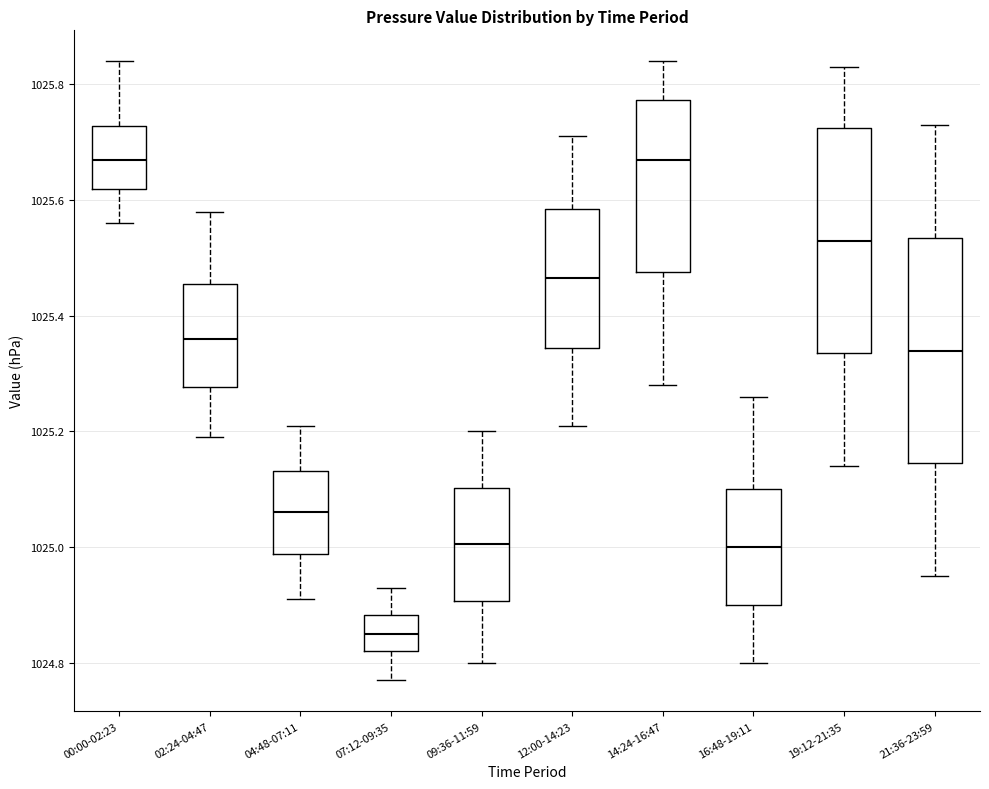

Reading left to right, read every box against the y-axis: the position of its median line, the range the box covers, and the ends of its whiskers. The values are not printed on the chart, so give them approximately, as read against the axis.

00:00-02:23: median 1025.68, box 1025.62 to 1025.72, whiskers 1025.56 to 1025.84
02:24-04:47: median 1025.36, box 1025.28 to 1025.46, whiskers 1025.20 to 1025.58
04:48-07:11: median 1025.06, box 1024.98 to 1025.14, whiskers 1024.92 to 1025.22
07:12-09:35: median 1024.86, box 1024.82 to 1024.88, whiskers 1024.78 to 1024.94
09:36-11:59: median 1025.00, box 1024.90 to 1025.10, whiskers 1024.80 to 1025.20
12:00-14:23: median 1025.46, box 1025.34 to 1025.58, whiskers 1025.22 to 1025.72
14:24-16:47: median 1025.68, box 1025.48 to 1025.78, whiskers 1025.28 to 1025.84
16:48-19:11: median 1025.00, box 1024.90 to 1025.10, whiskers 1024.80 to 1025.26
19:12-21:35: median 1025.54, box 1025.34 to 1025.72, whiskers 1025.14 to 1025.84
21:36-23:59: median 1025.34, box 1025.14 to 1025.54, whiskers 1024.96 to 1025.74